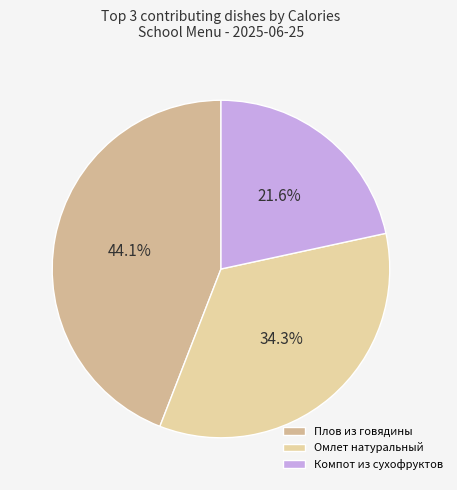

Count the number of slices in the pie.

3